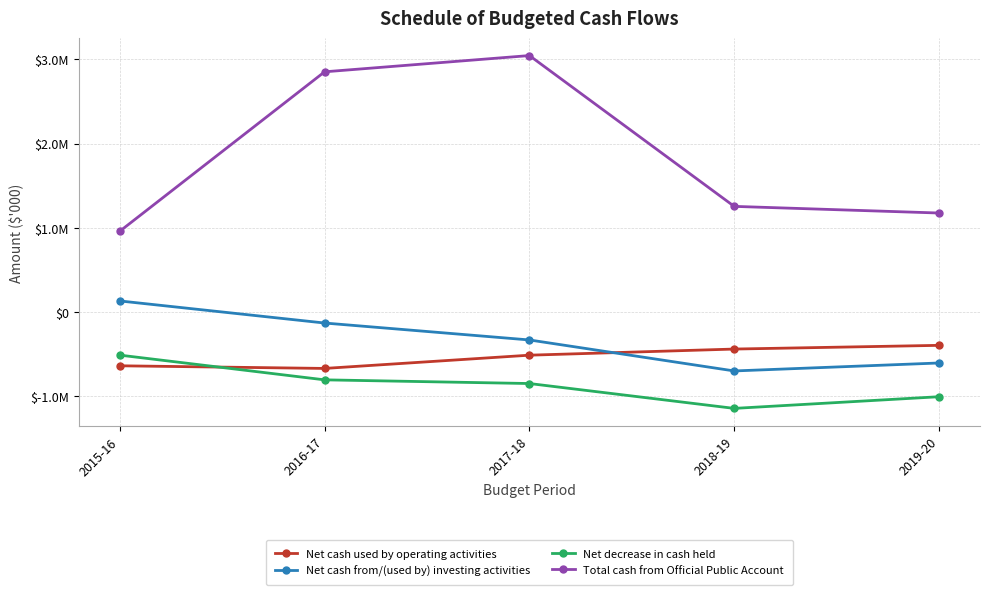

What is the maximum value for Net cash used by operating activities?

-401404